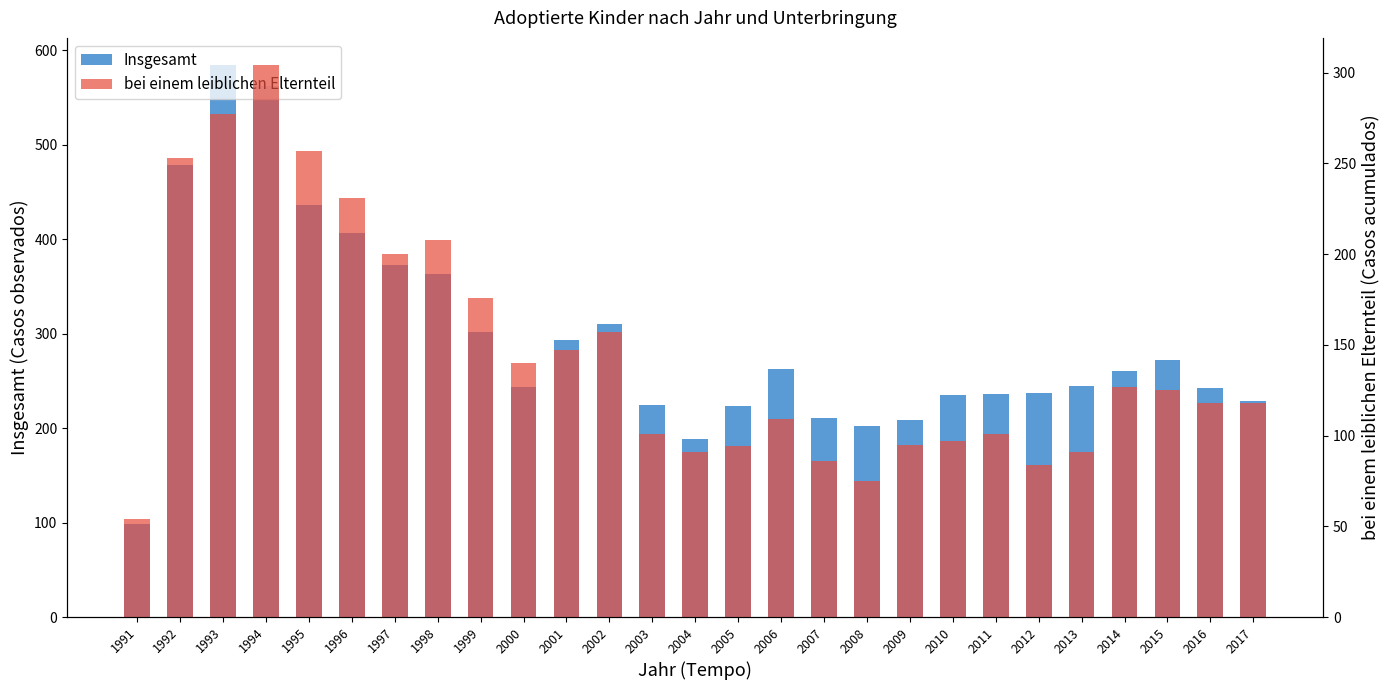

What is the spread (max minus min) of values at 2012?

153